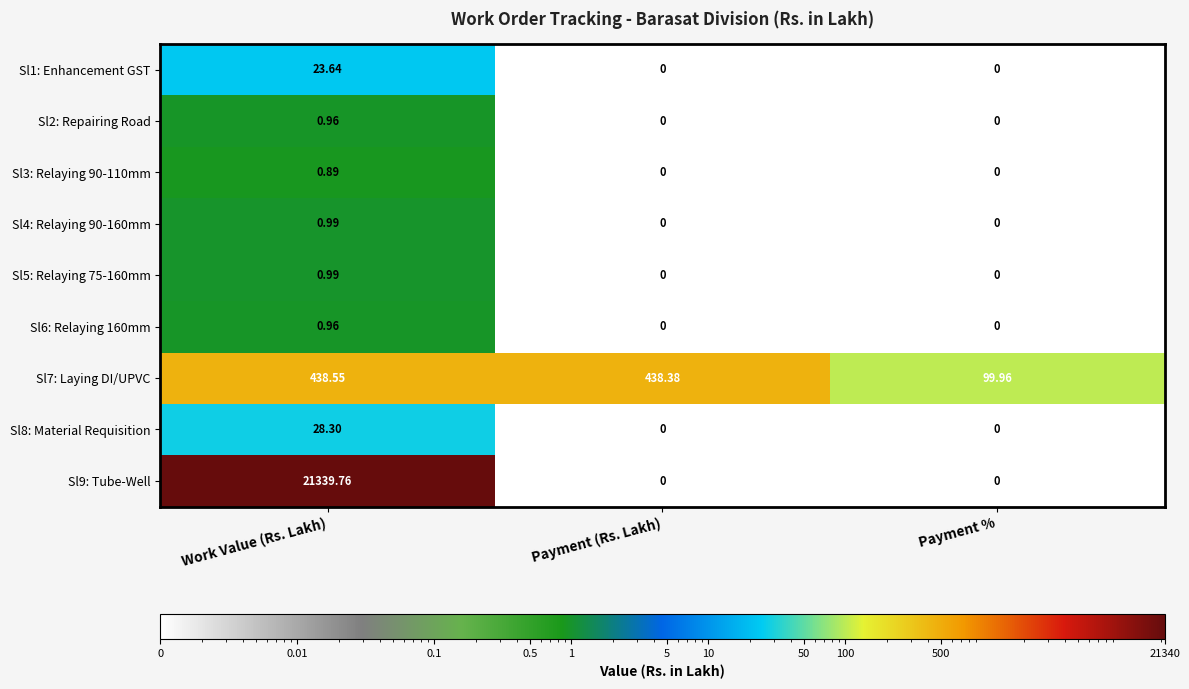

At which category is the sum across all series the highest?

Work Value (Rs. Lakh)